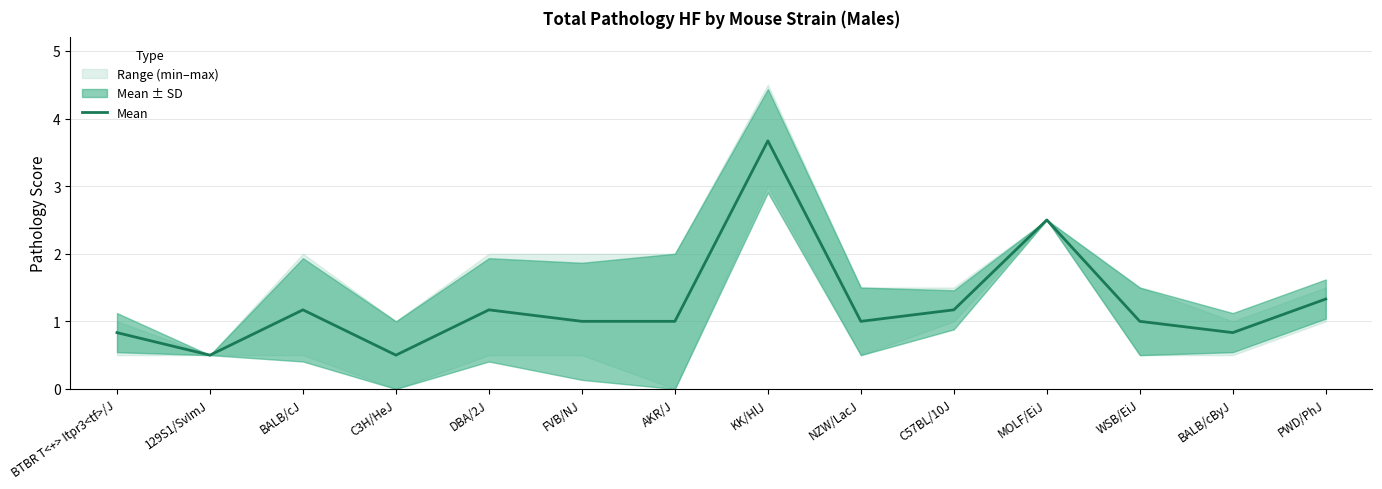

What is the maximum value shown in the chart?

3.7